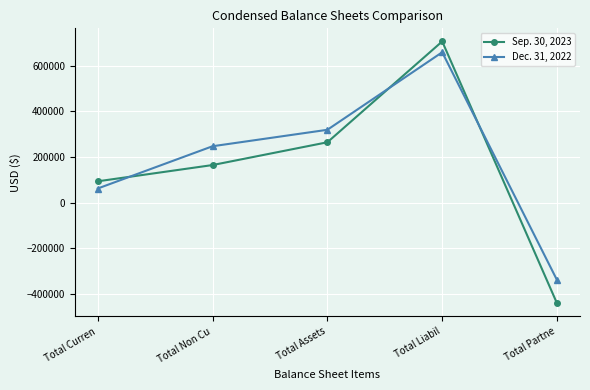

After their last crossing, which series has the higher values: Sep. 30, 2023 or Dec. 31, 2022?

Dec. 31, 2022